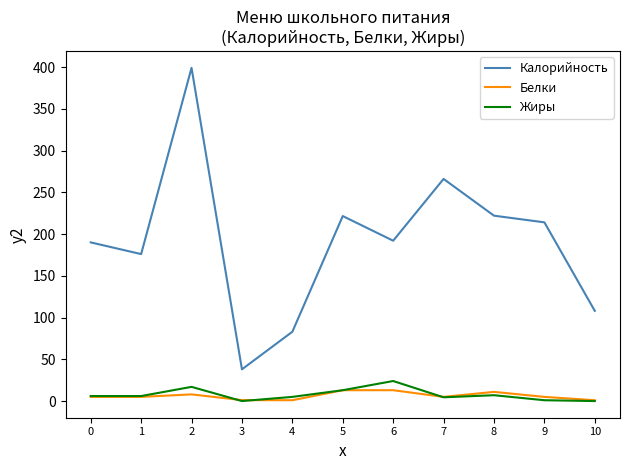

What is the greatest value displayed?

399.0